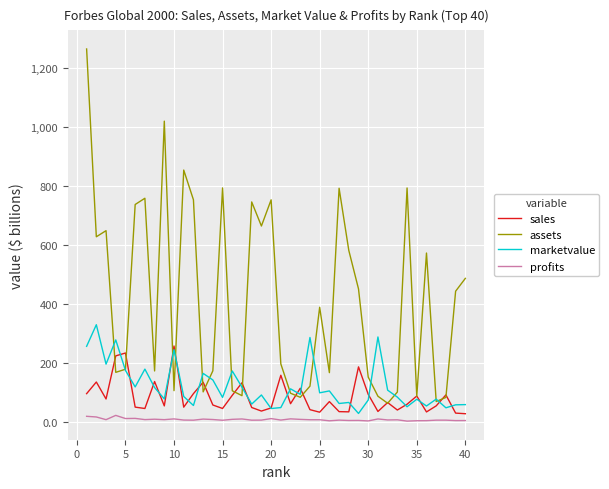

Which series has the largest range (max minus min)?

assets